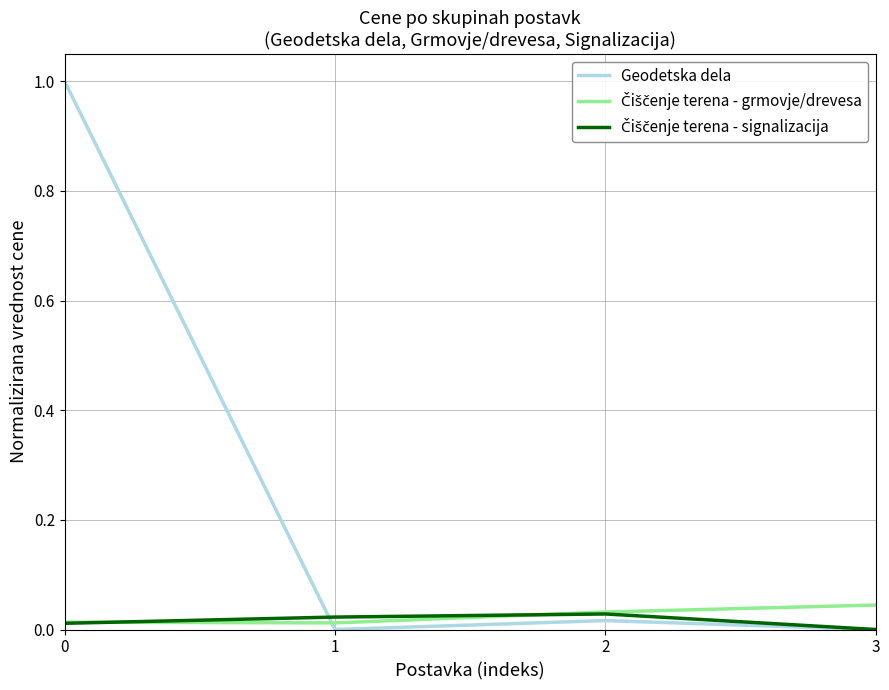

True or false: Geodetska dela has a value of 0.5 at 3.

False